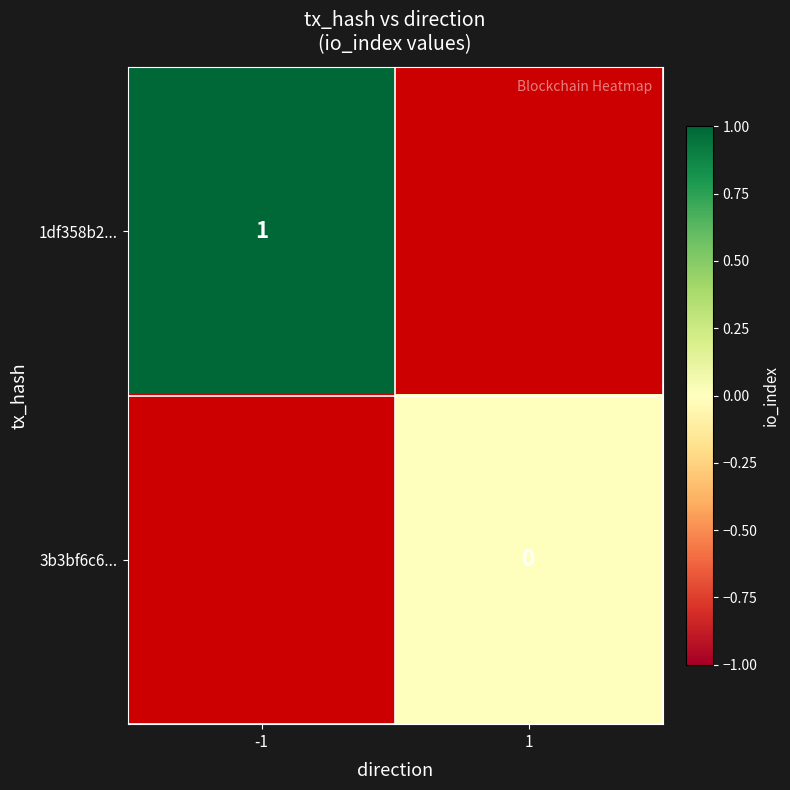

True or false: 1df358b2... has a value of 1 at -1.

True